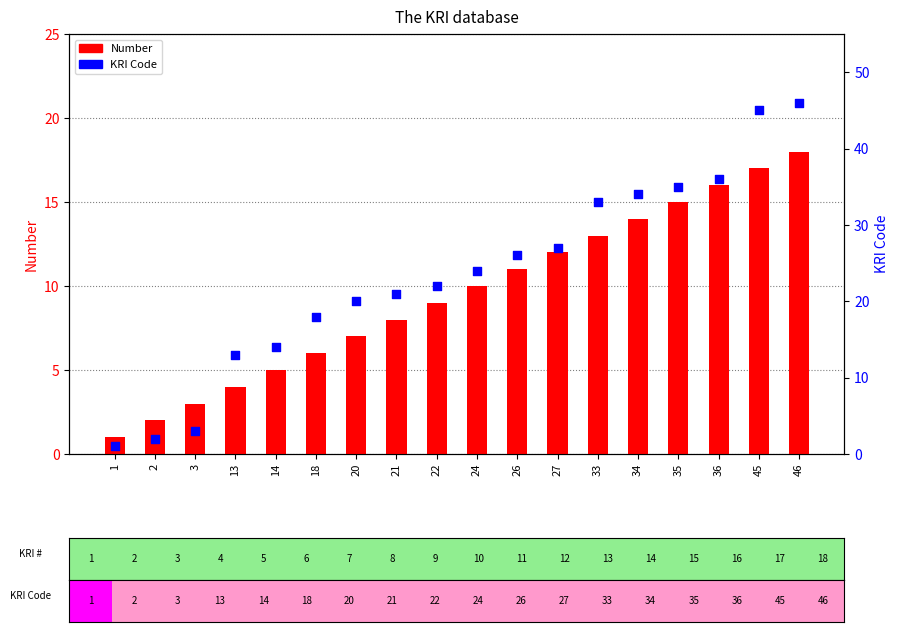

At which category is the sum across all series the highest?

46